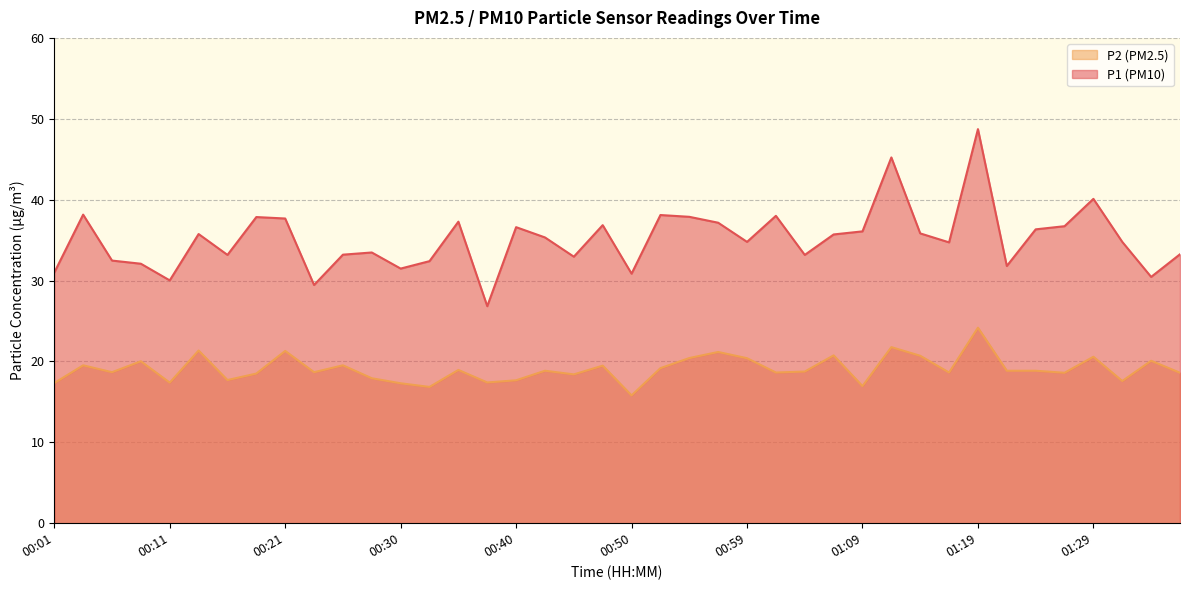

What is the average value of the P1 series?

35.1